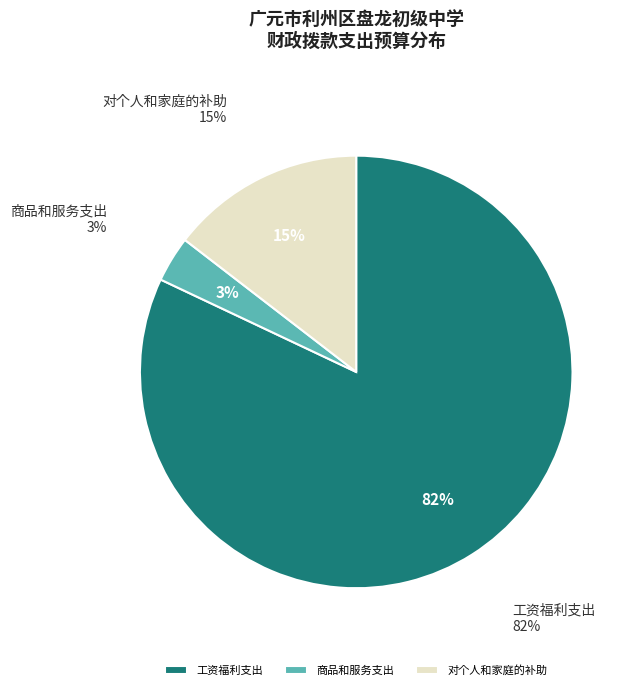

To the nearest percent, what is the average slice percentage?

33%